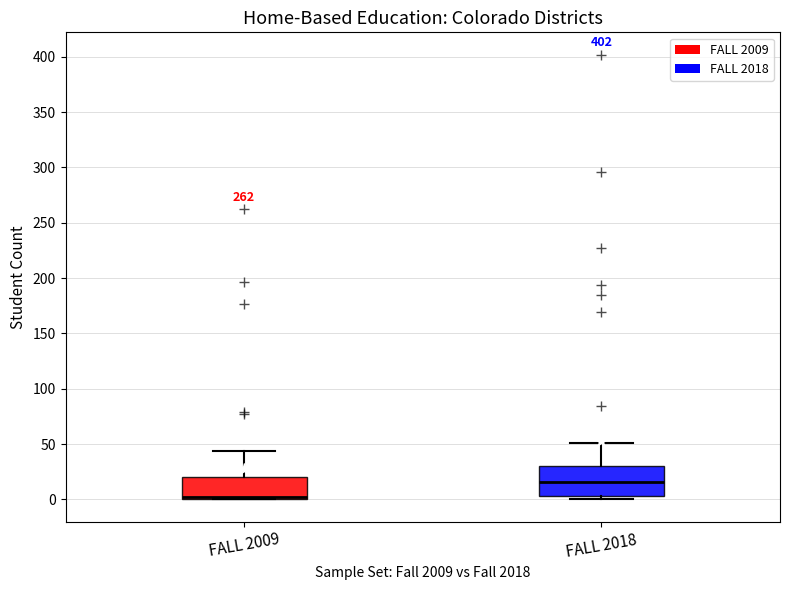

Where does the upper whisker of the box for FALL 2018 end on the y-axis? The values are not printed on the chart, so give them approximately, as read against the axis.

50